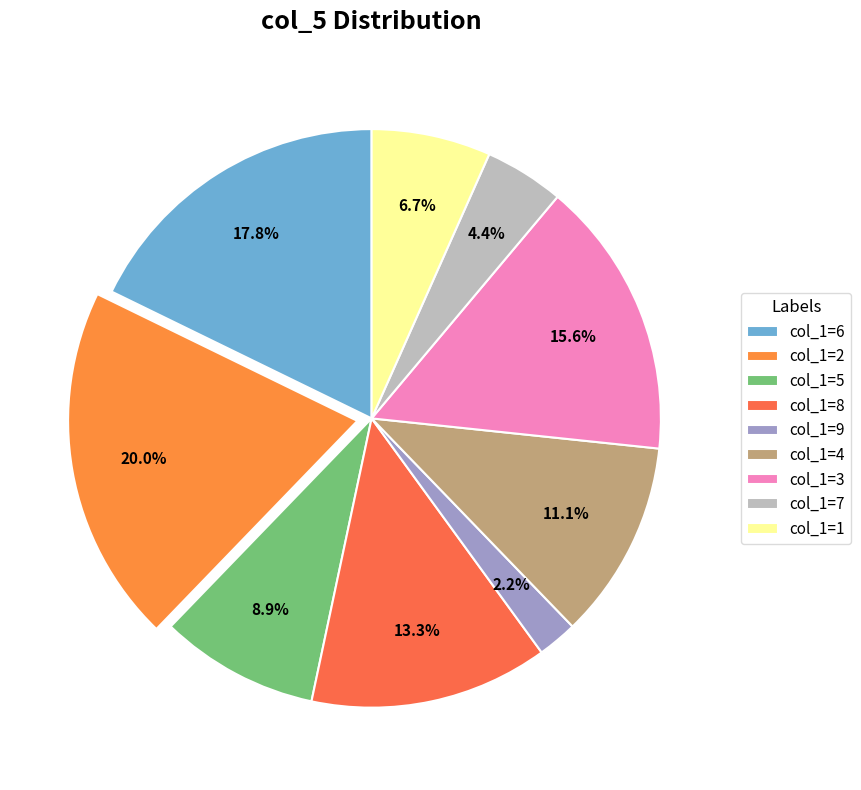

How many segments does this pie chart have?

9